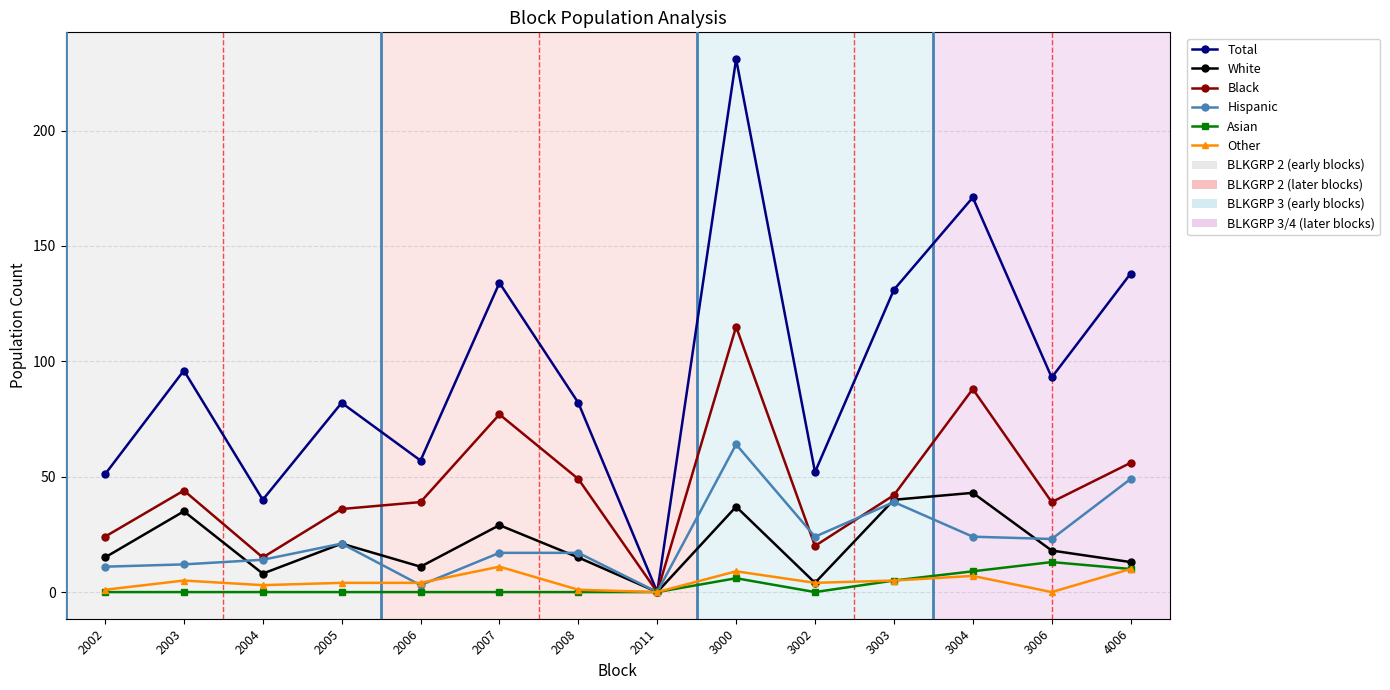

What is the difference between the Asian values at 3006 and 2011?

13